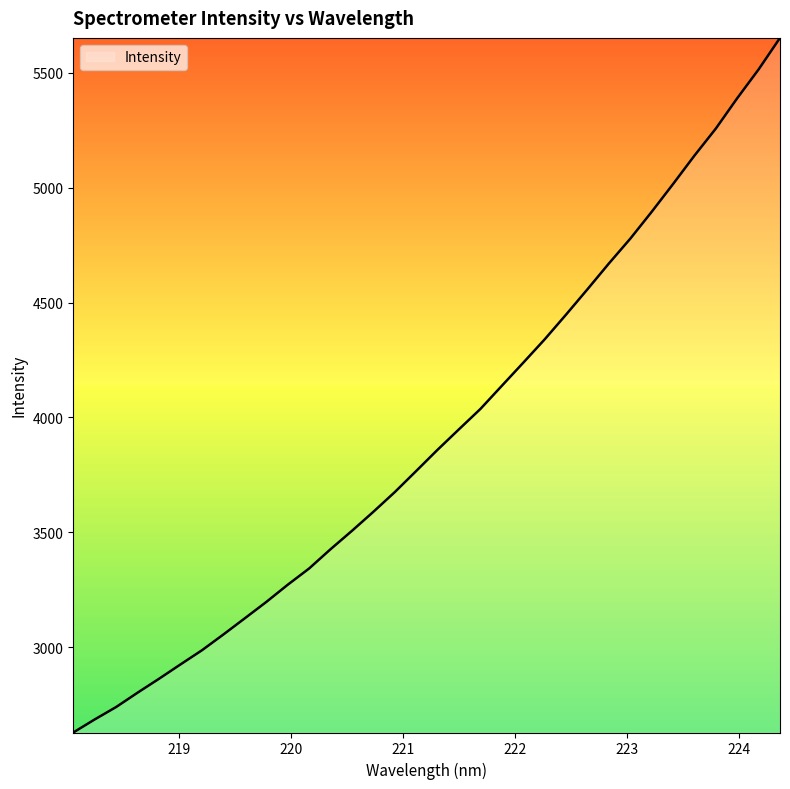

What is the greatest value displayed?

5652.6